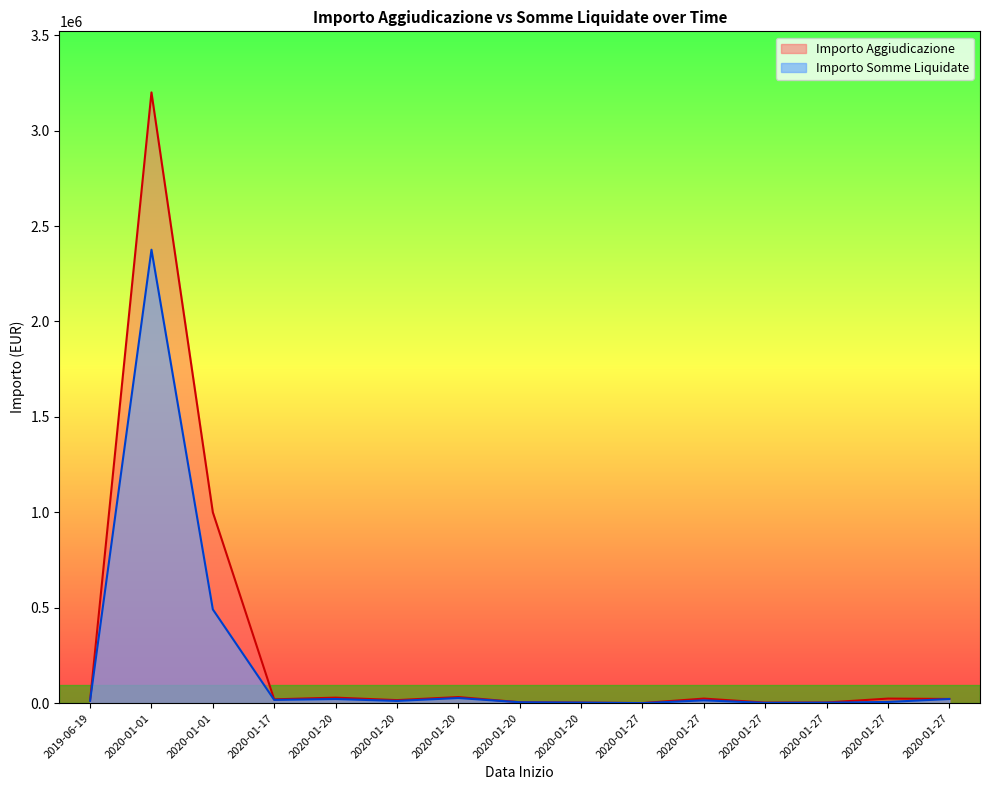

At which category does Importo Somme Liquidate reach its first local peak?

2020-01-01